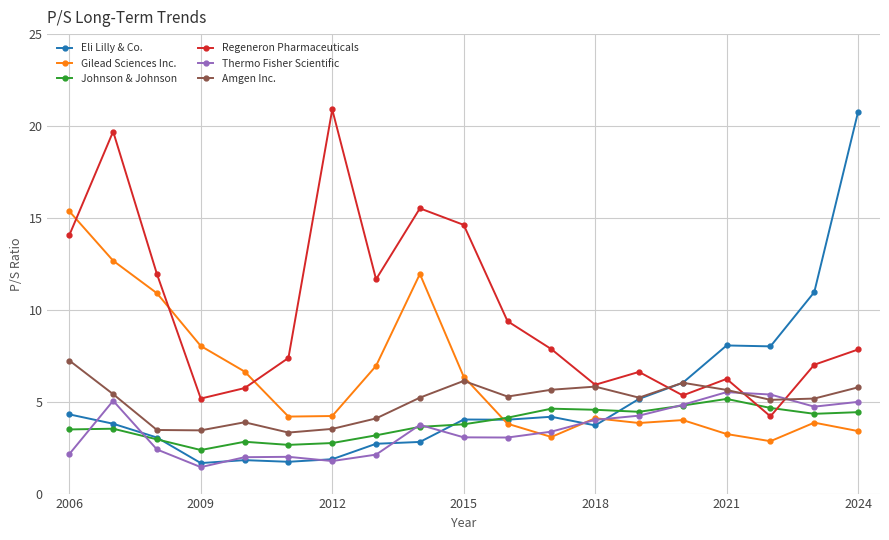

True or false: Gilead Sciences Inc. has more than 1 points higher than both neighbors.

True